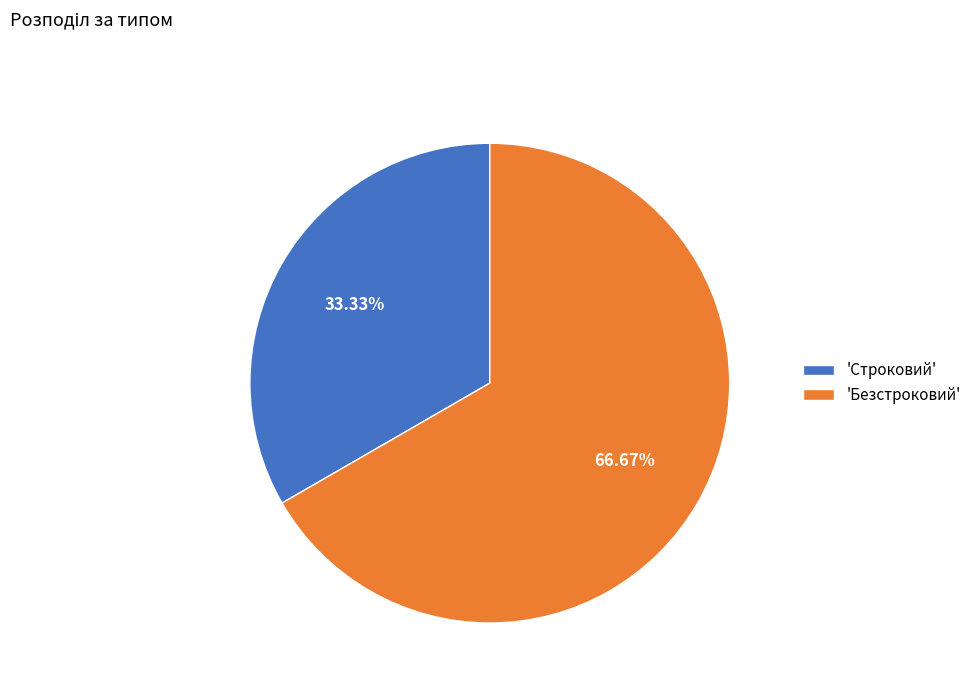

Between 'Строковий' and 'Безстроковий', which is larger?

'Безстроковий'